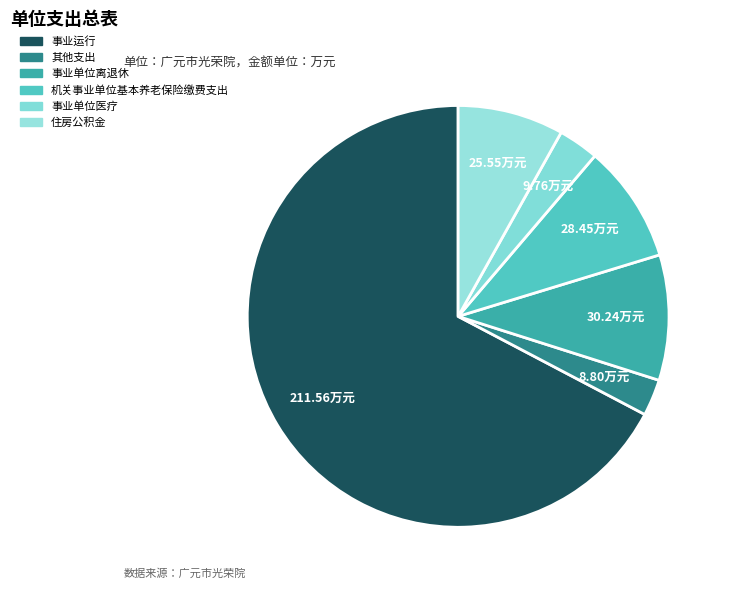

How many slices are in this pie chart?

6